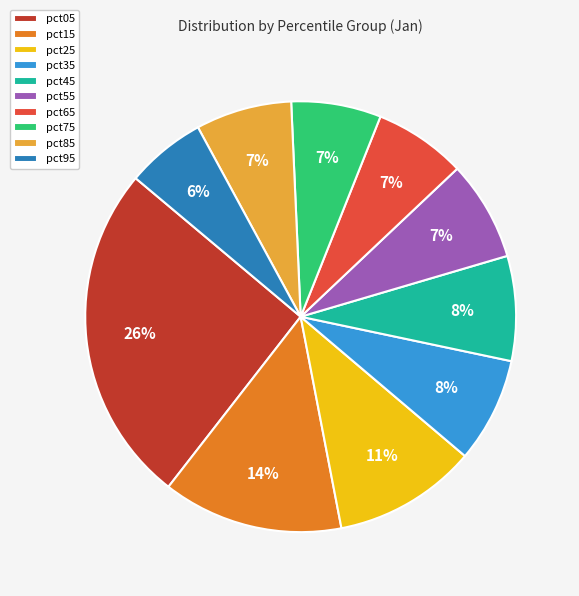

Which category has the biggest portion of the pie?

pct05